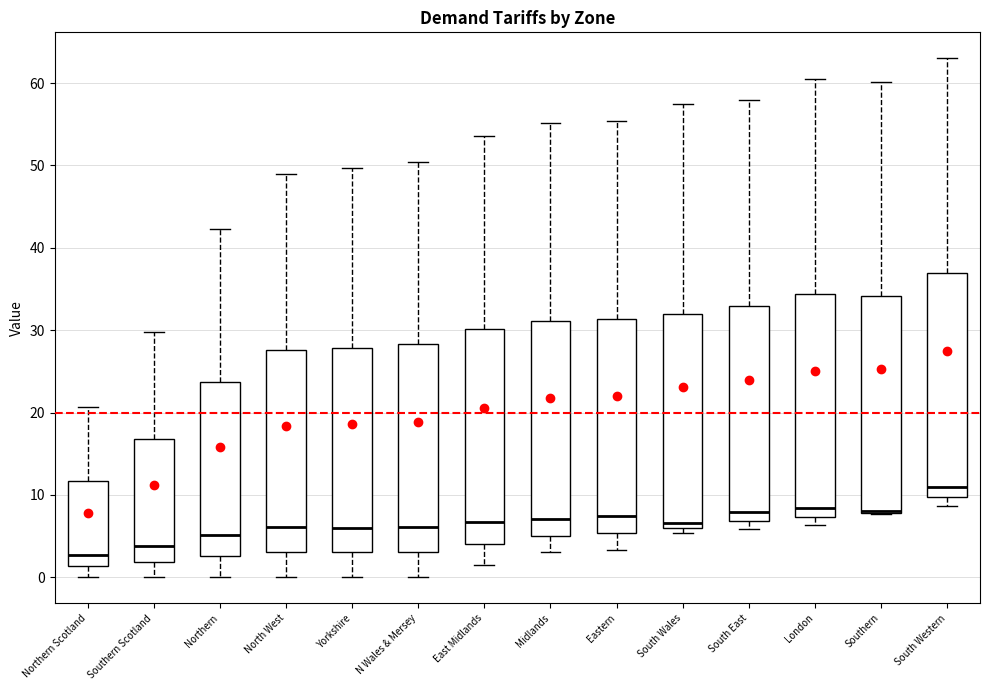

Reading left to right, transcribe this box plot: for each box, give where its median line is, the range the box spans, and where its two whiskers end, as read against the y-axis. The values are not printed on the chart, so give them approximately, as read against the axis.

Northern Scotland: median 3, box 1 to 12, whiskers 0 to 21
Southern Scotland: median 4, box 2 to 17, whiskers 0 to 30
Northern: median 5, box 3 to 24, whiskers 0 to 42
North West: median 6, box 3 to 28, whiskers 0 to 49
Yorkshire: median 6, box 3 to 28, whiskers 0 to 50
N Wales & Mersey: median 6, box 3 to 28, whiskers 0 to 50
East Midlands: median 7, box 4 to 30, whiskers 1 to 54
Midlands: median 7, box 5 to 31, whiskers 3 to 55
Eastern: median 7, box 5 to 31, whiskers 3 to 55
South Wales: median 7, box 6 to 32, whiskers 5 to 57
South East: median 8, box 7 to 33, whiskers 6 to 58
London: median 8, box 7 to 34, whiskers 6 to 60
Southern: median 8 (drawn on the box's lower edge), box 8 to 34, whiskers 8 to 60
South Western: median 11, box 10 to 37, whiskers 9 to 63